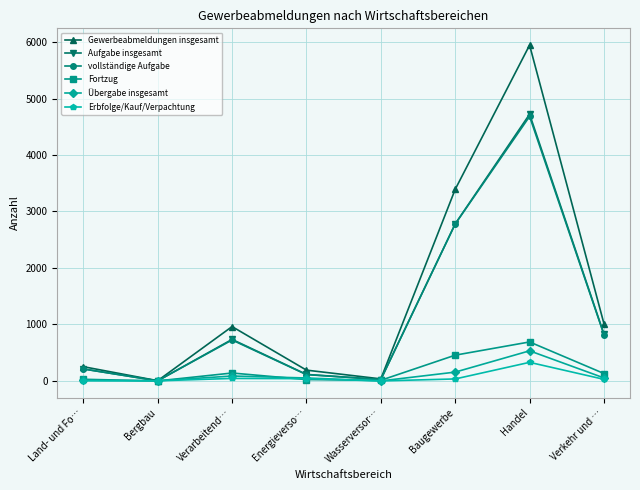

What is the maximum value shown in the chart?

5945